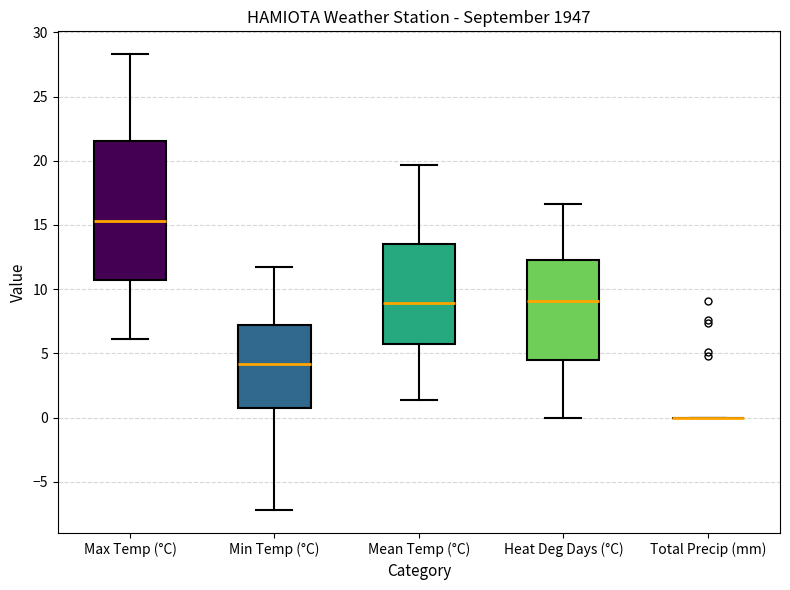

Reading left to right, transcribe this box plot: for each box, give where its median line is, the range the box spans, and where its two whiskers end, as read against the y-axis. The values are not printed on the chart, so give them approximately, as read against the axis.

Max Temp (°C): median 15.5, box 10.5 to 21.5, whiskers 6.0 to 28.5
Min Temp (°C): median 4.0, box 0.5 to 7.0, whiskers -7.0 to 11.5
Mean Temp (°C): median 9.0, box 6.0 to 13.5, whiskers 1.5 to 19.5
Heat Deg Days (°C): median 9.0, box 4.5 to 12.5, whiskers 0.0 to 16.5
Total Precip (mm): box collapsed to a line at 0.0, whiskers 0.0 to 0.0